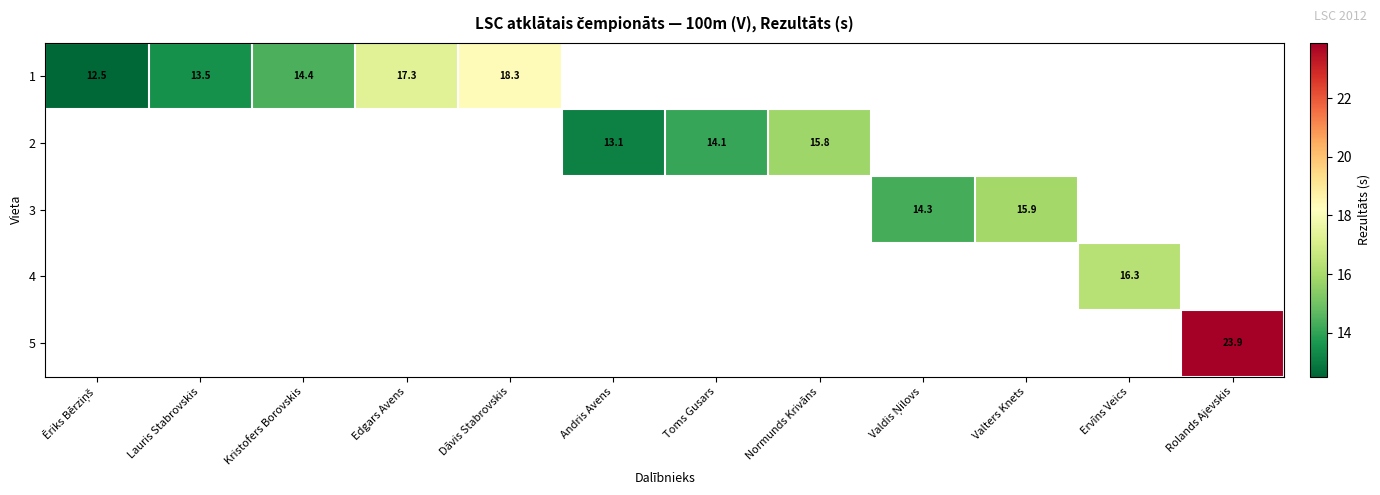

Which category has the highest value across all series?

Rolands Ajevskis